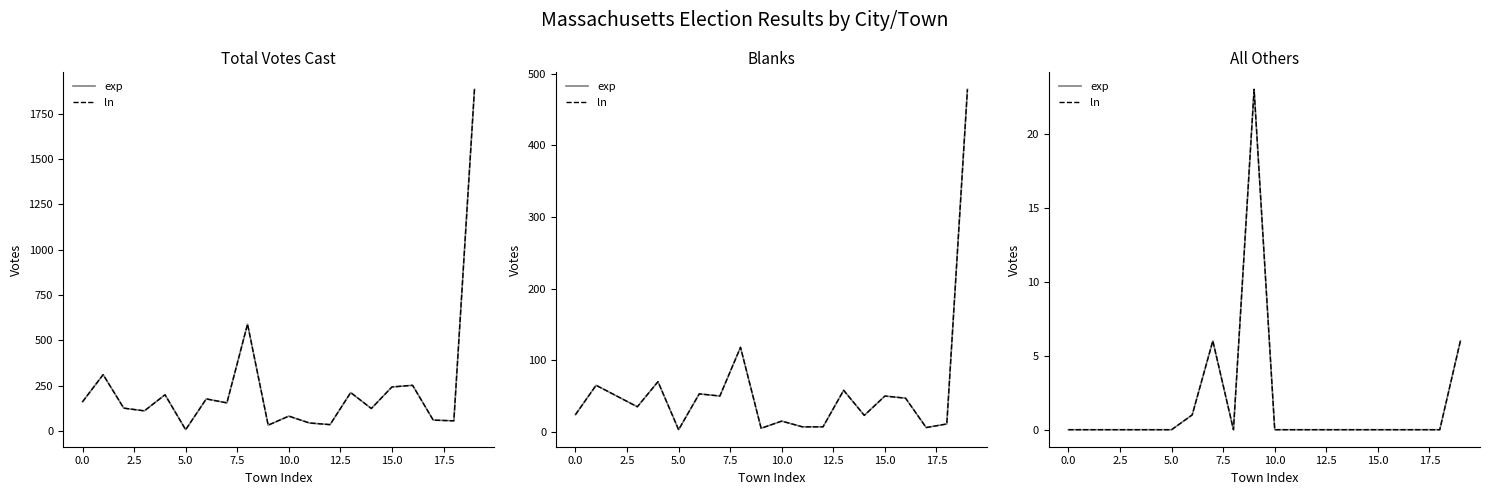

Is this an area chart (filled region under the line)?

No